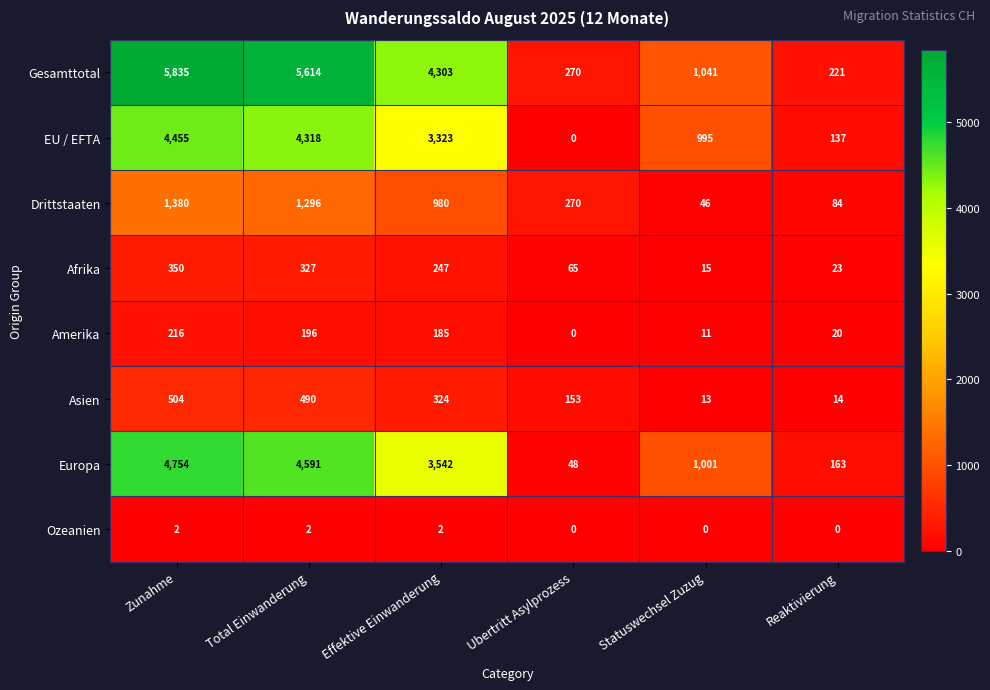

Which series has the widest spread of values?

Gesamttotal